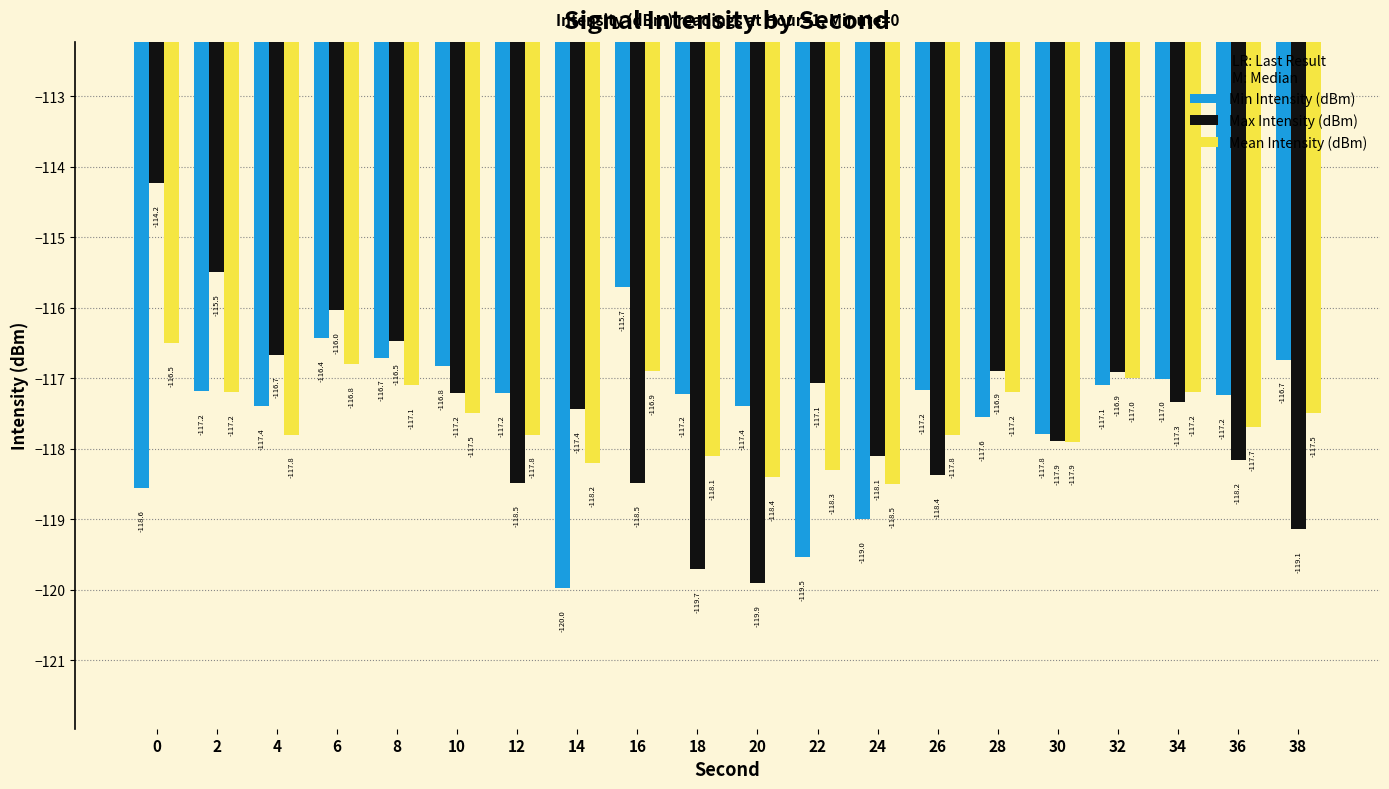

Is it true that Max Intensity (dBm) equals -116.0 at 6?

True